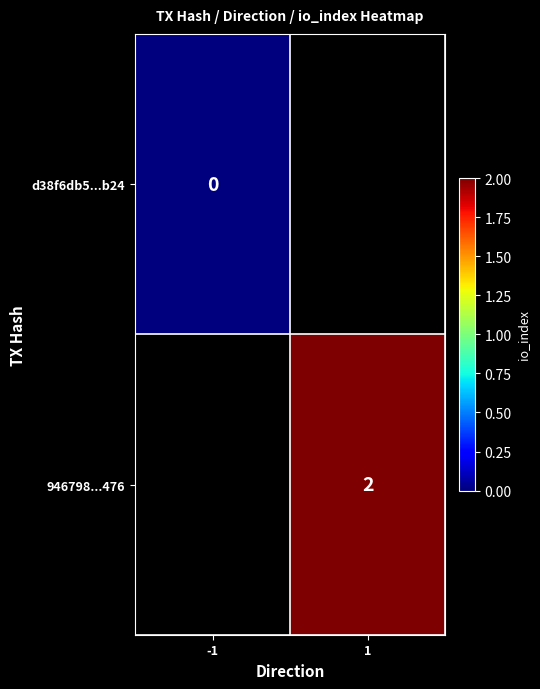

The 946798...476 series shows 3 at 1. True or false?

False